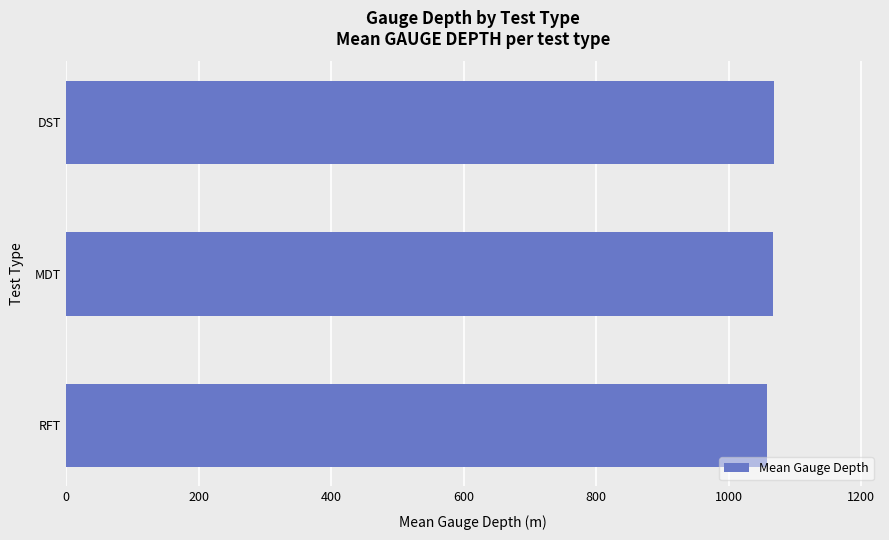

True or false: the data shows 1068.0 at DST.

True